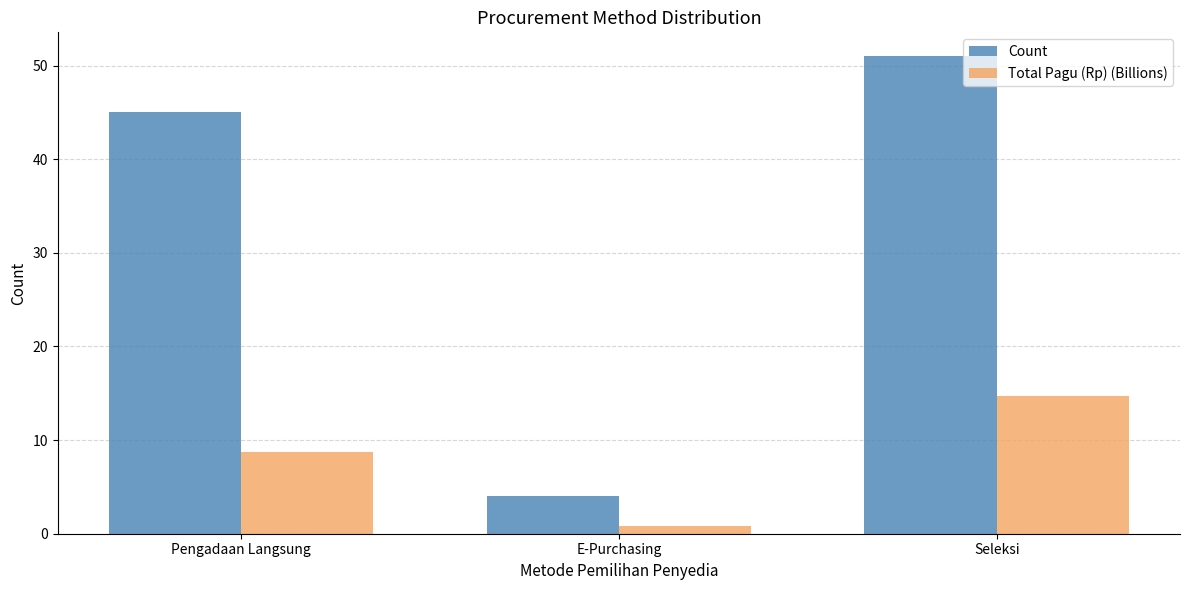

How many groups of bars are there?

3